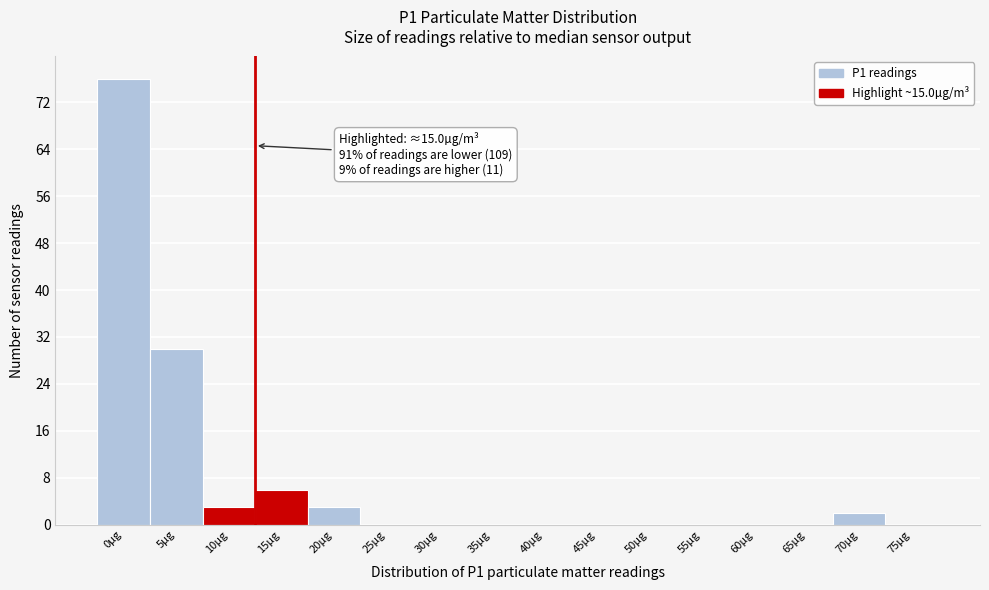

Reading left to right, what are all the values shown in this chart?

0µg=76	5µg=30	10µg=3	15µg=6	20µg=3	25µg=0	30µg=0	35µg=0	40µg=0	45µg=0	50µg=0	55µg=0	60µg=0	65µg=0	70µg=2	75µg=0